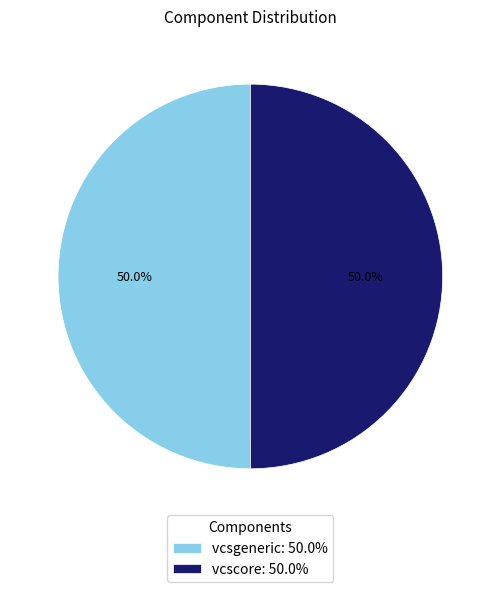

Do vcsgeneric: 50.0% and vcscore: 50.0% together represent more than half of the pie?

Yes